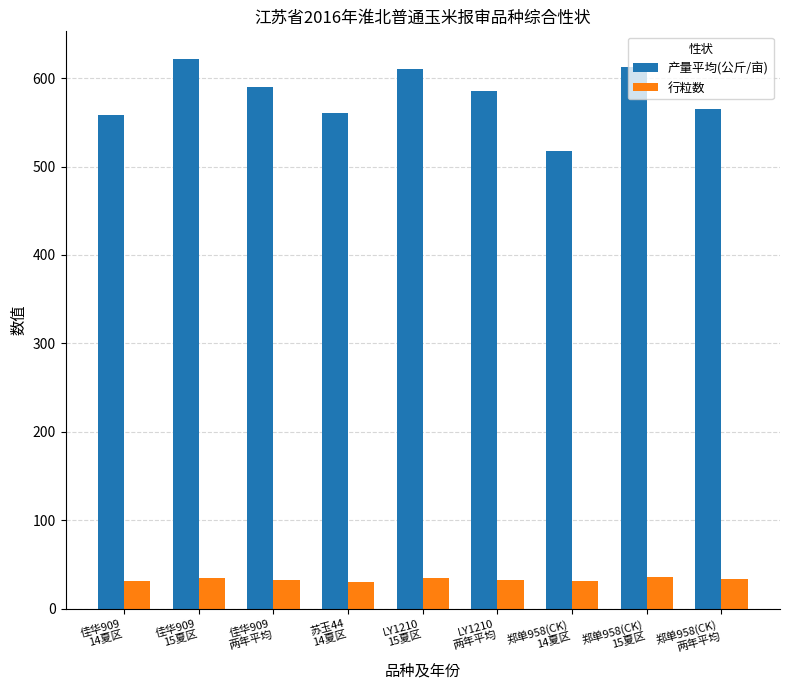

What value does the 产量平均(公斤/亩) series have at 郑单958(CK)
两年平均?

564.6